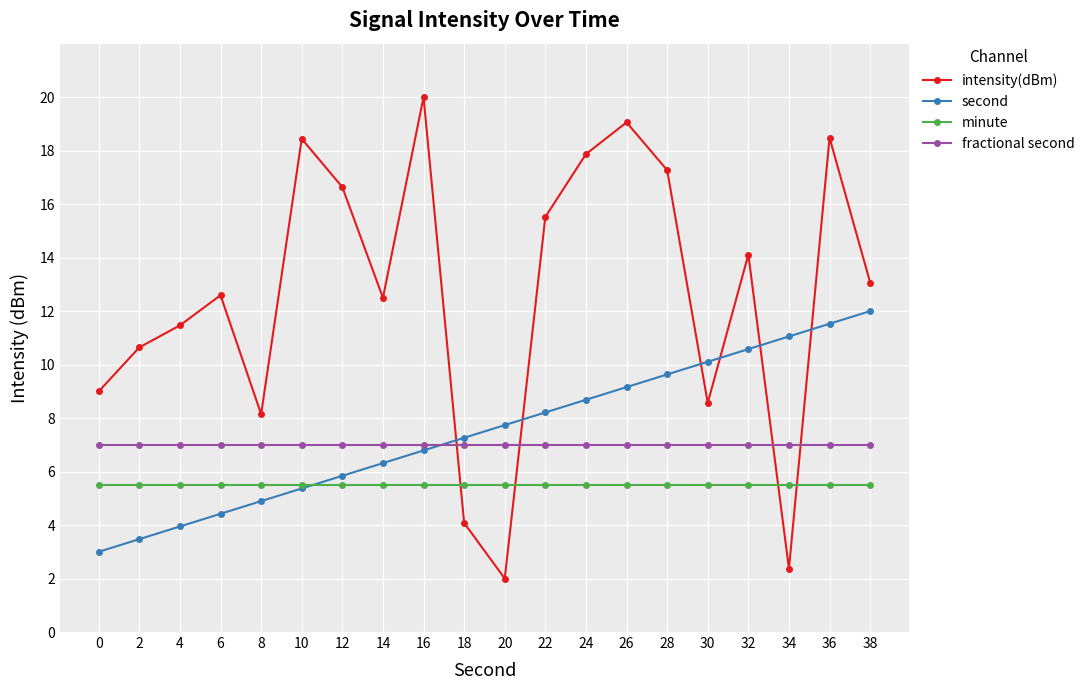

Where do intensity(dBm) and second first cross each other?

16 and 18